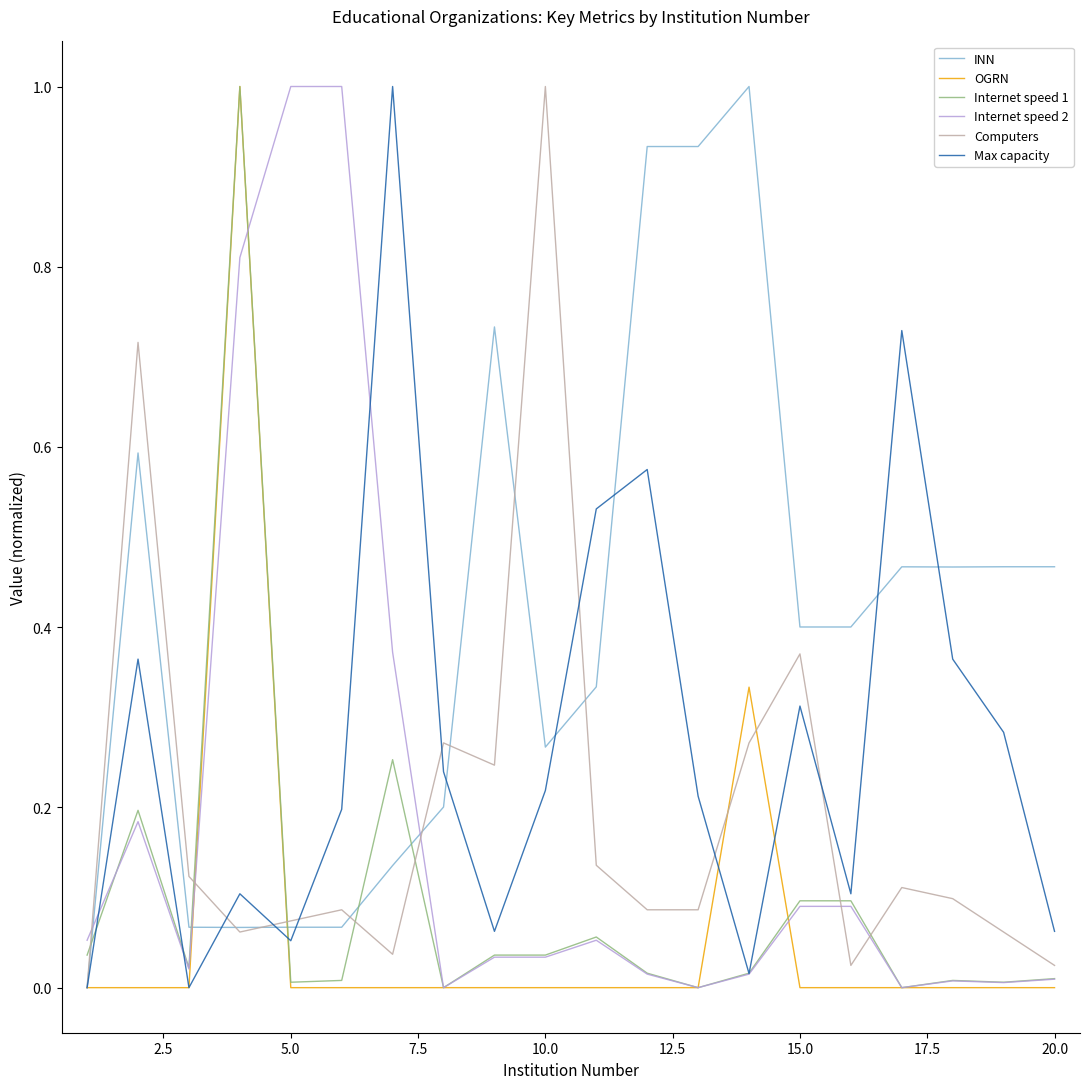

What is the maximum value shown in the chart?

1.0